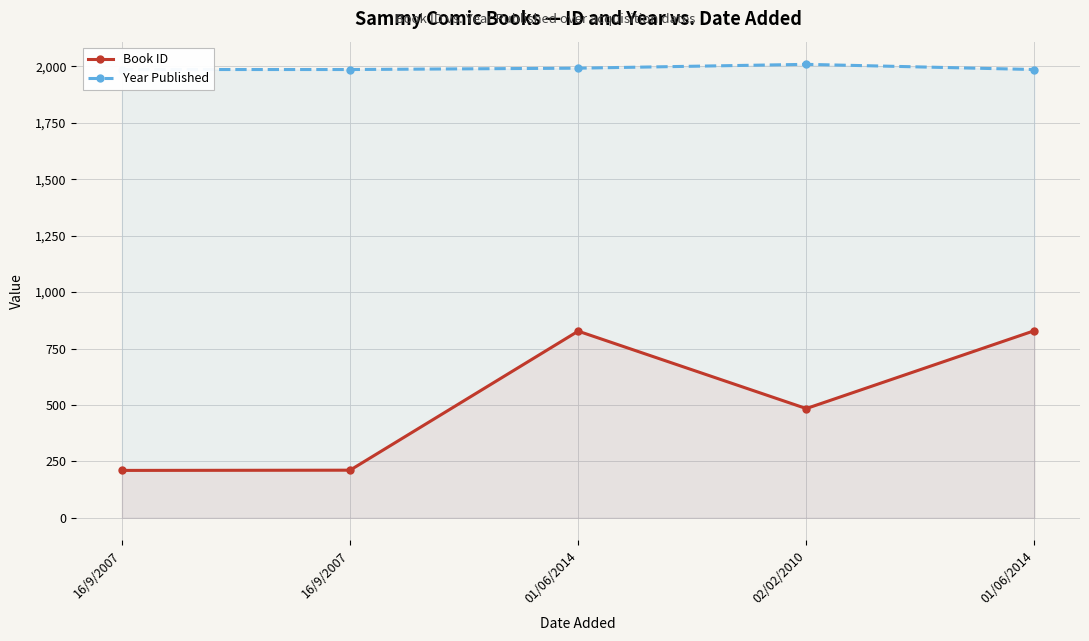

What is the difference between the Year Published values at 01/06/2014 and 02/02/2010?

23